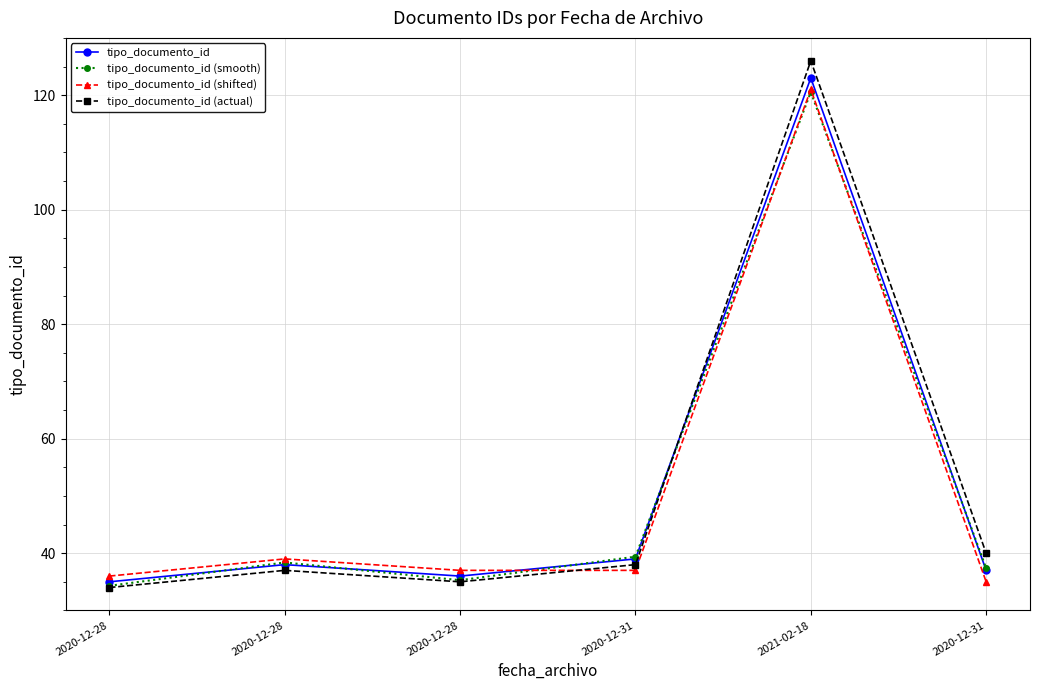

What is the label of the 1st point from the left?

2020-12-28